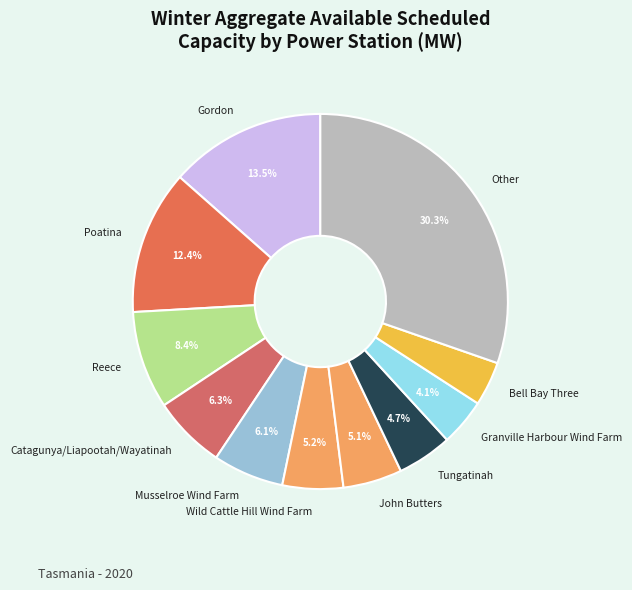

What portion of the pie excludes John Butters?

94.9%